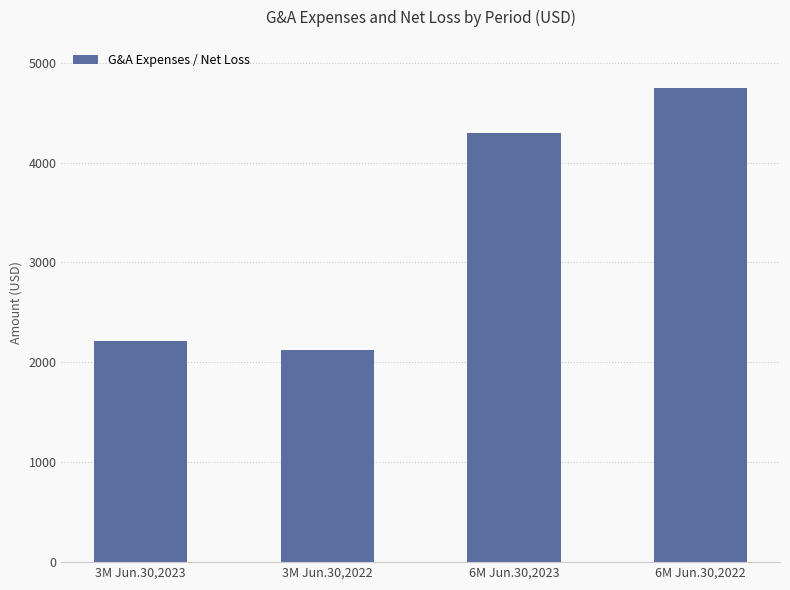

What is the maximum value shown in the chart?

4750